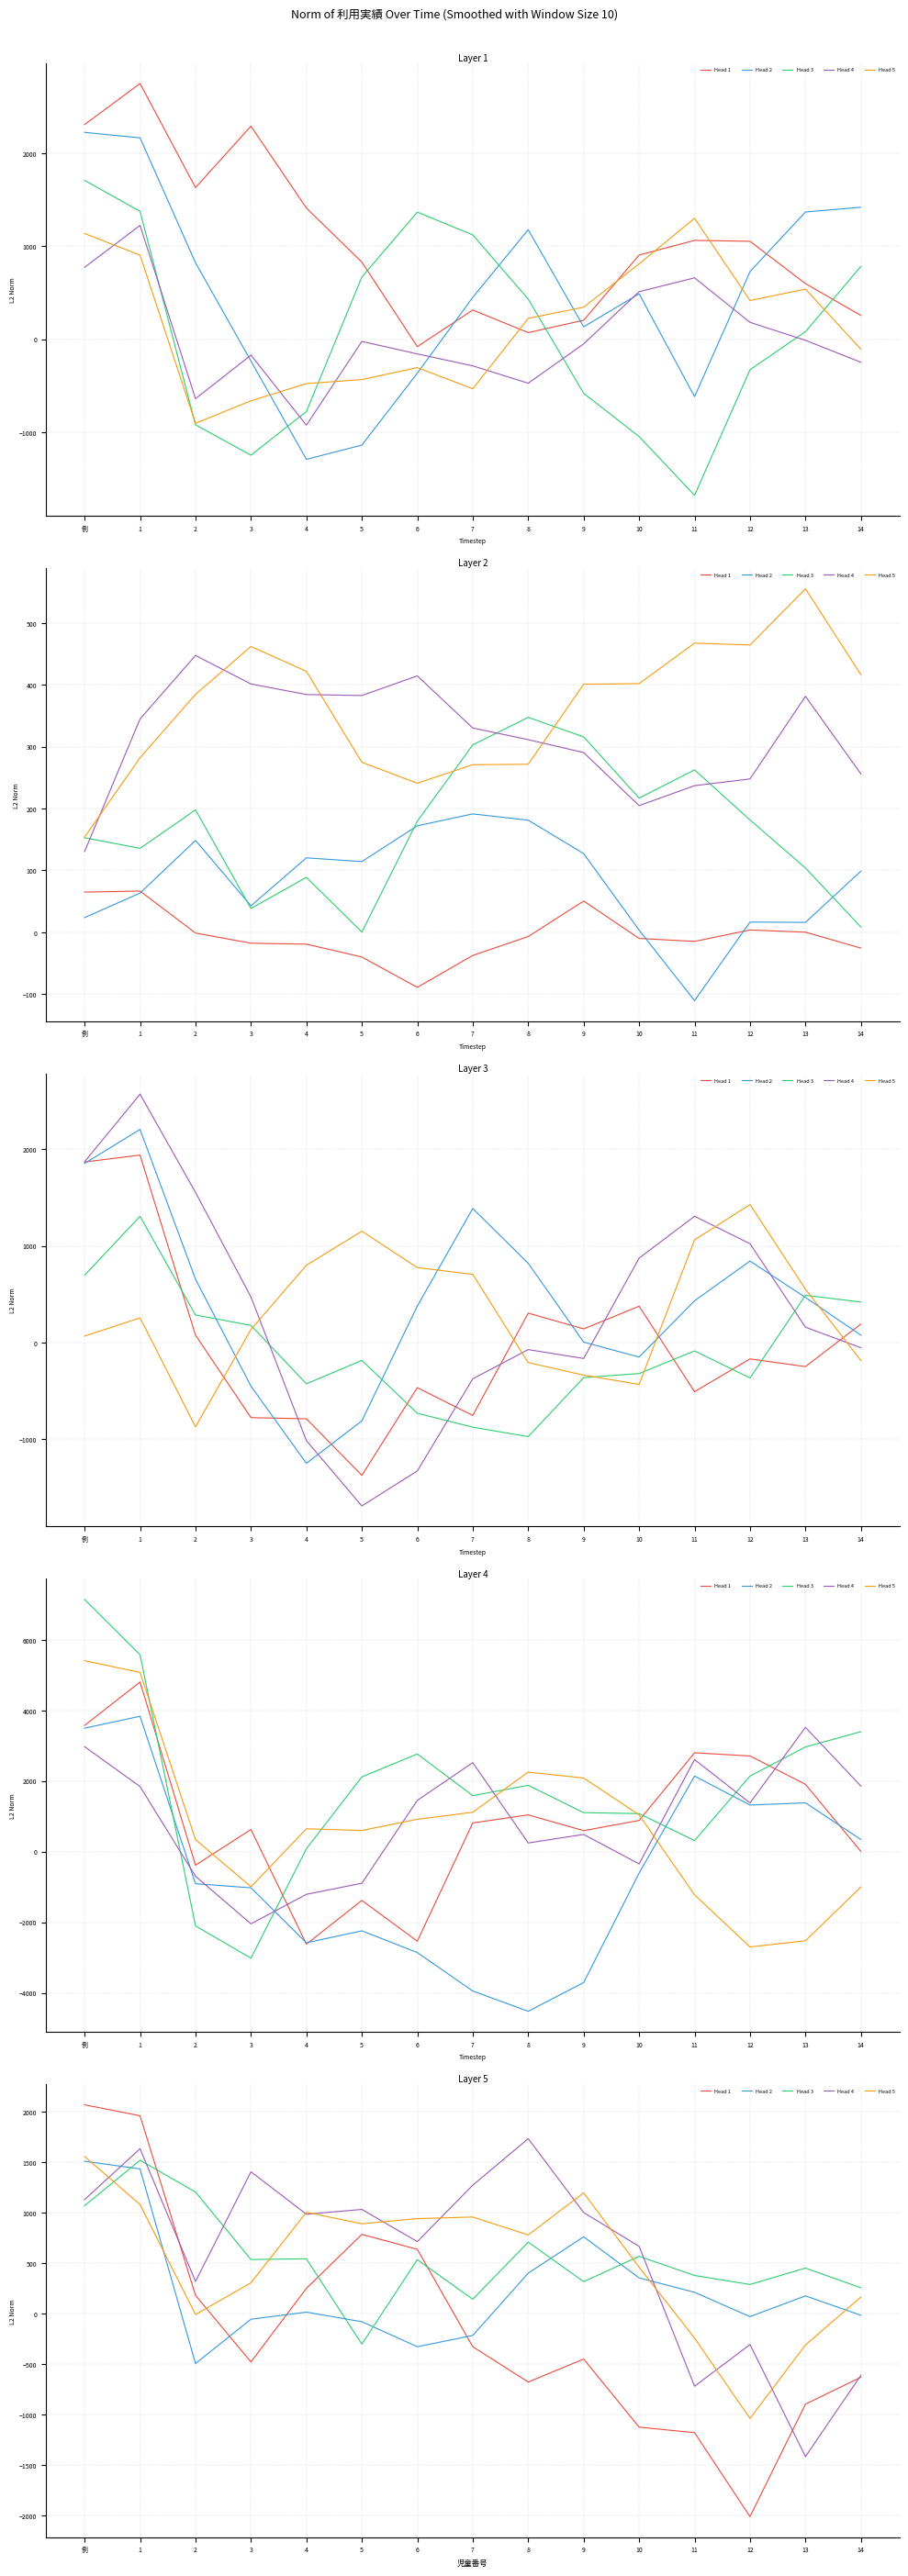

True or false: Head 5 has a value of -243.9 at 11.

True